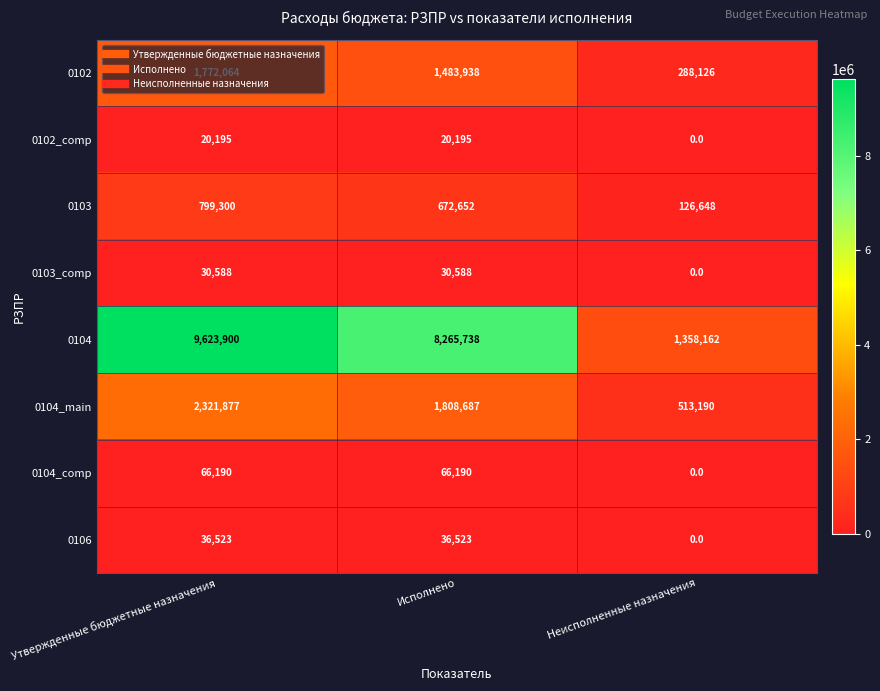

The value of 0103 at Утвержденные бюджетные назначения is 799300. True or false?

True